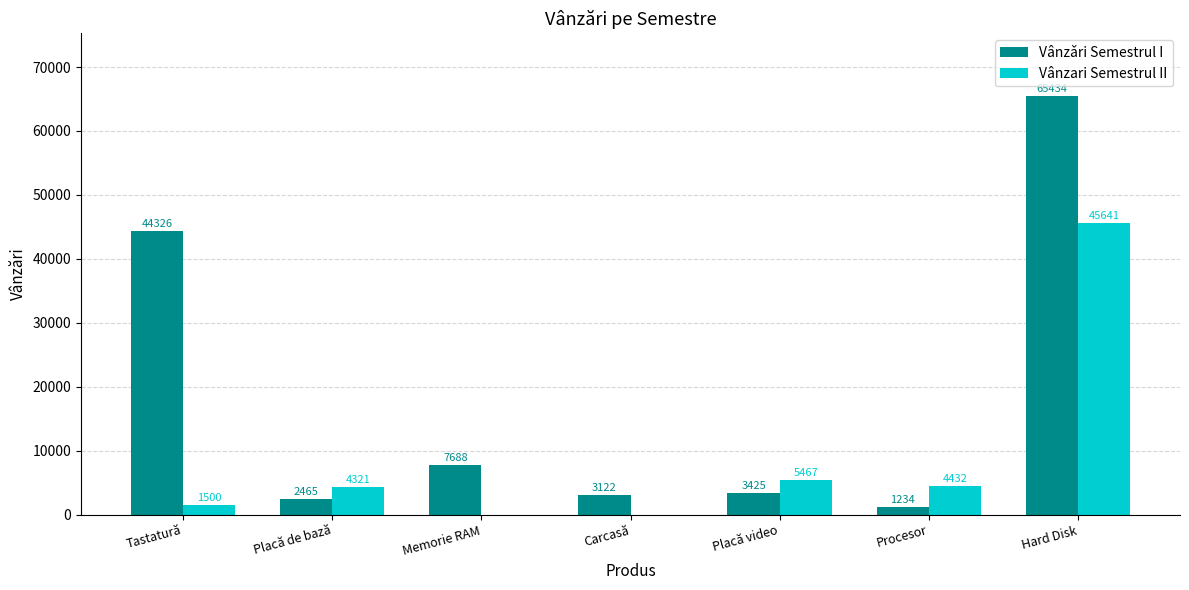

Read the Vânzari Semestrul II value at Hard Disk.

45641